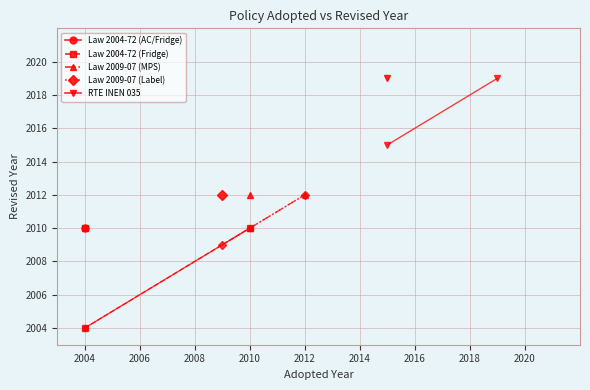

What is the difference between the maximum and minimum values in the RTE INEN 035 series?

4